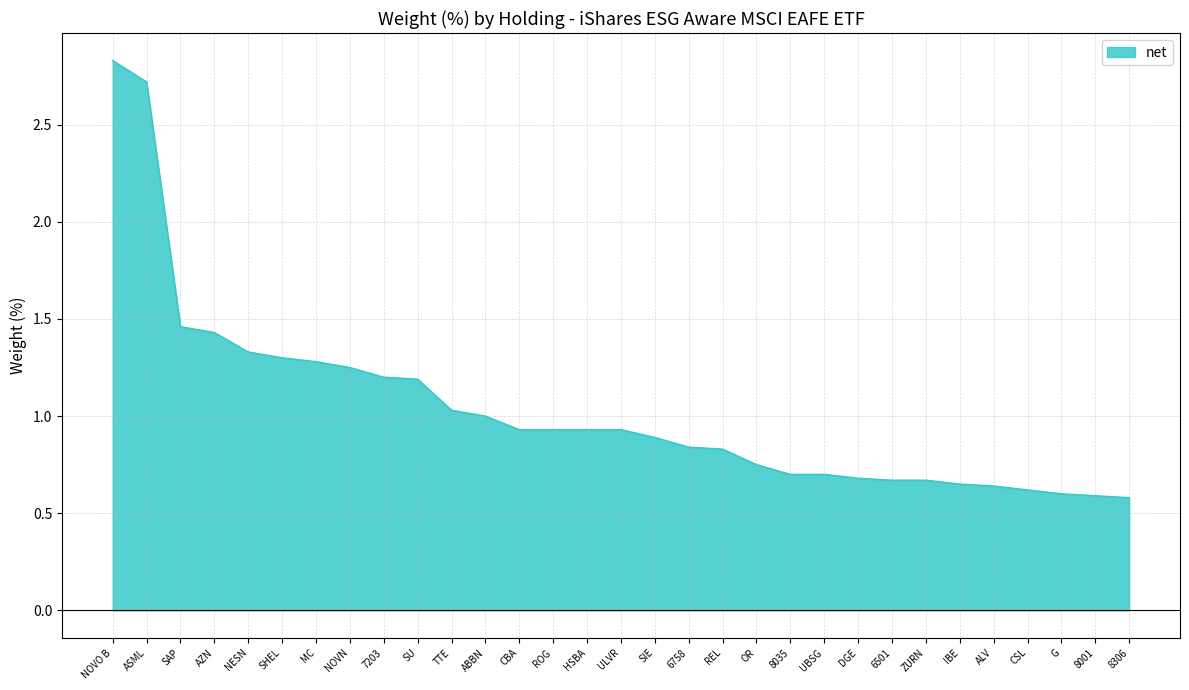

What is the change in value from NESN to ULVR?

-0.4